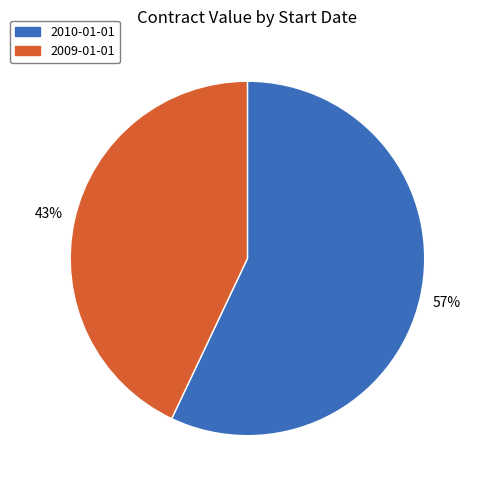

Combined, do 2010-01-01 and 2009-01-01 account for over 50%?

Yes